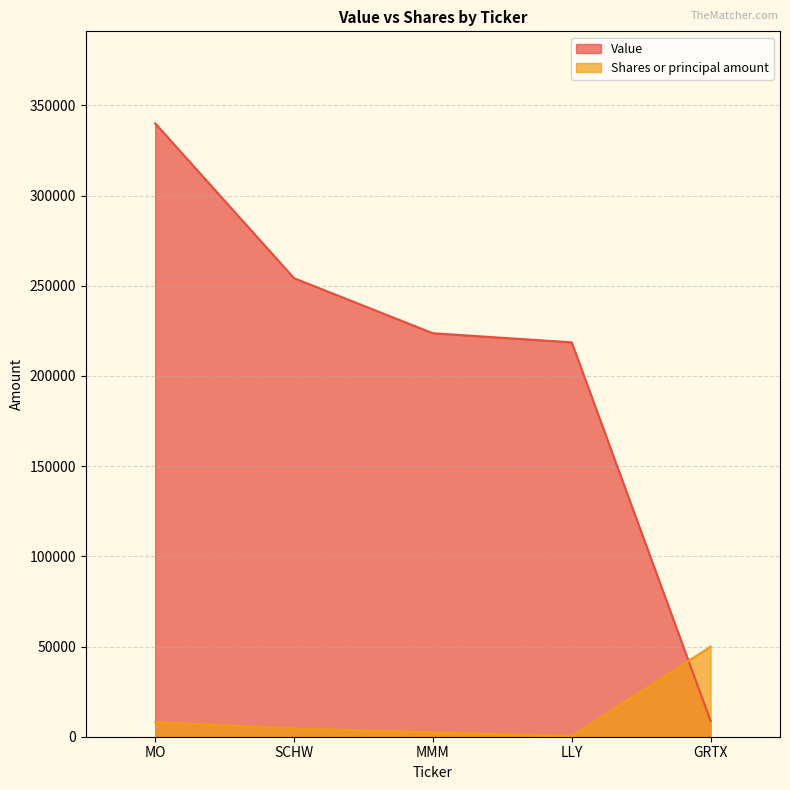

List the series in order of their overall mean, lowest first.

Shares or principal amount, Value